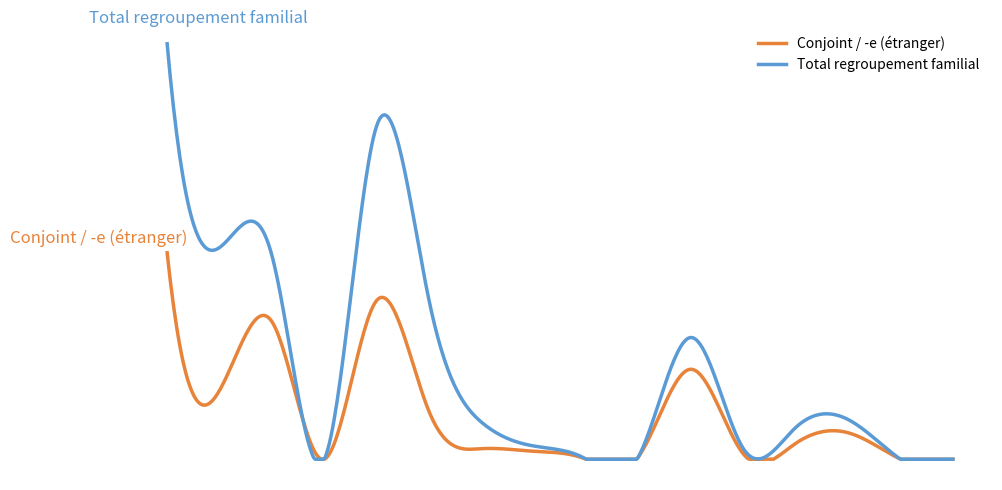

Which series has the largest range (max minus min)?

Total regroupement familial